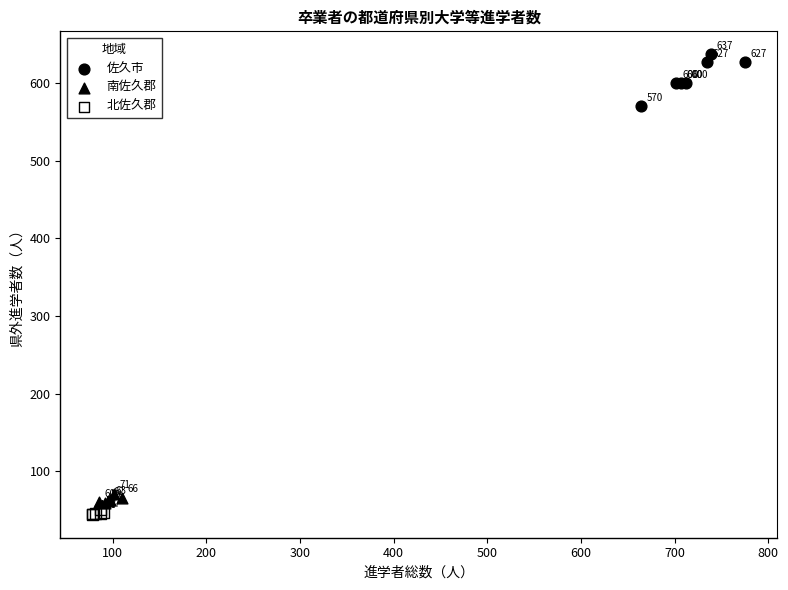

Which series contains the highest Y value?

佐久市